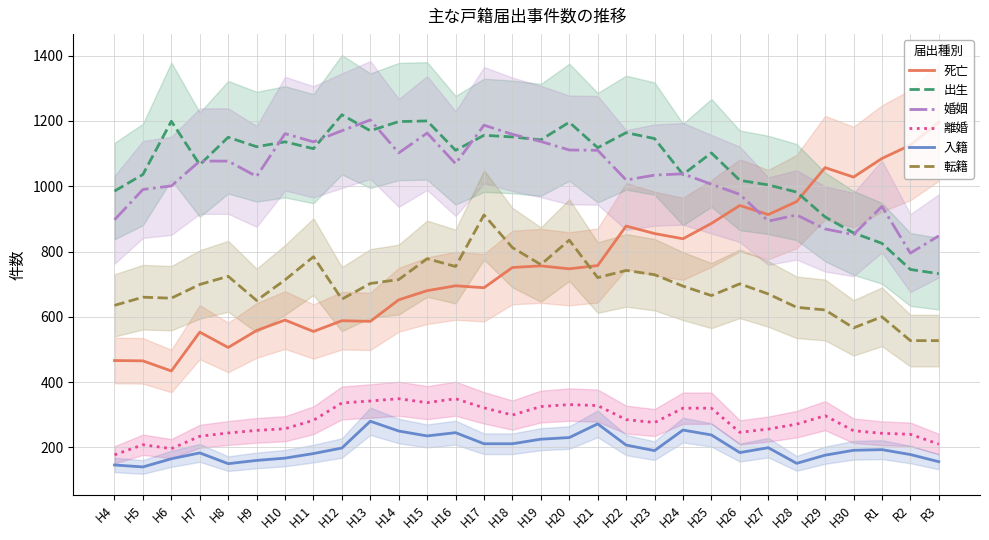

Is it true that 婚姻 equals 418 at H8?

False